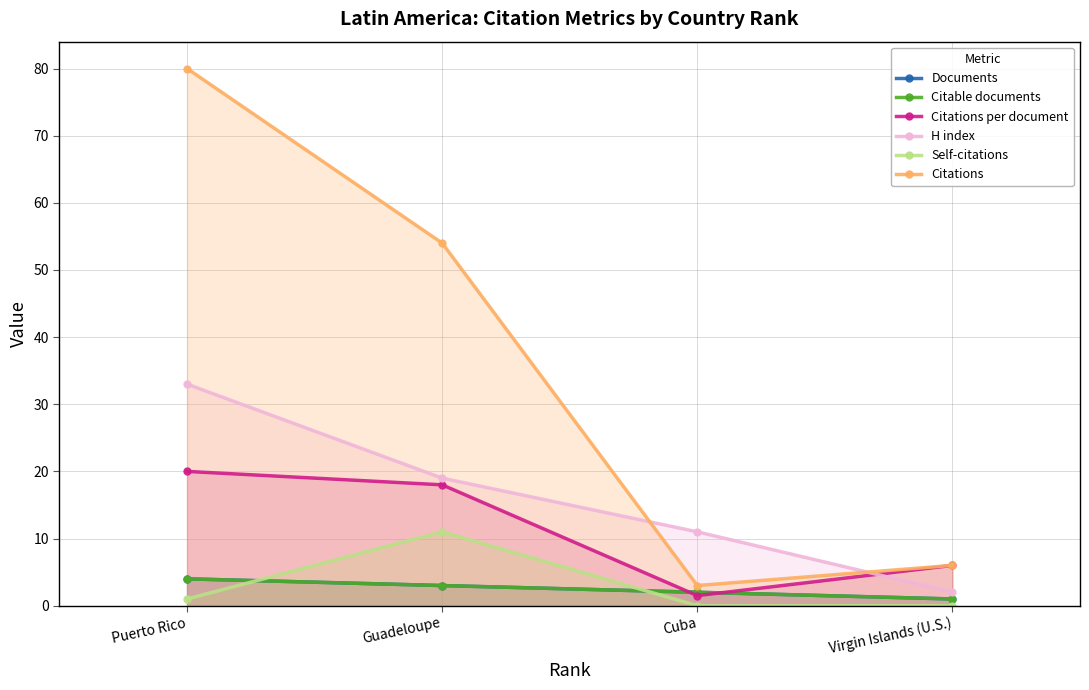

What is the highest value of the Self-citations series?

11.0